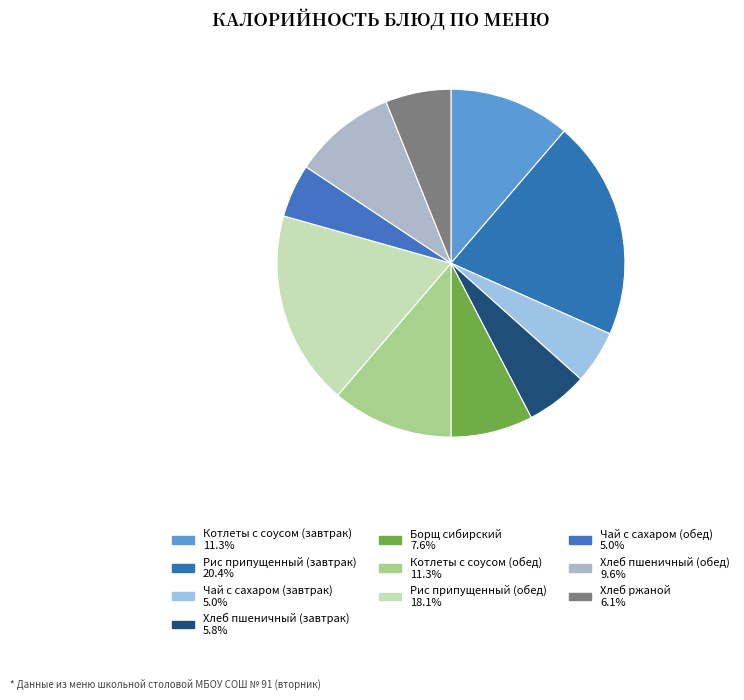

To the nearest percent, what is the average slice percentage?

10%